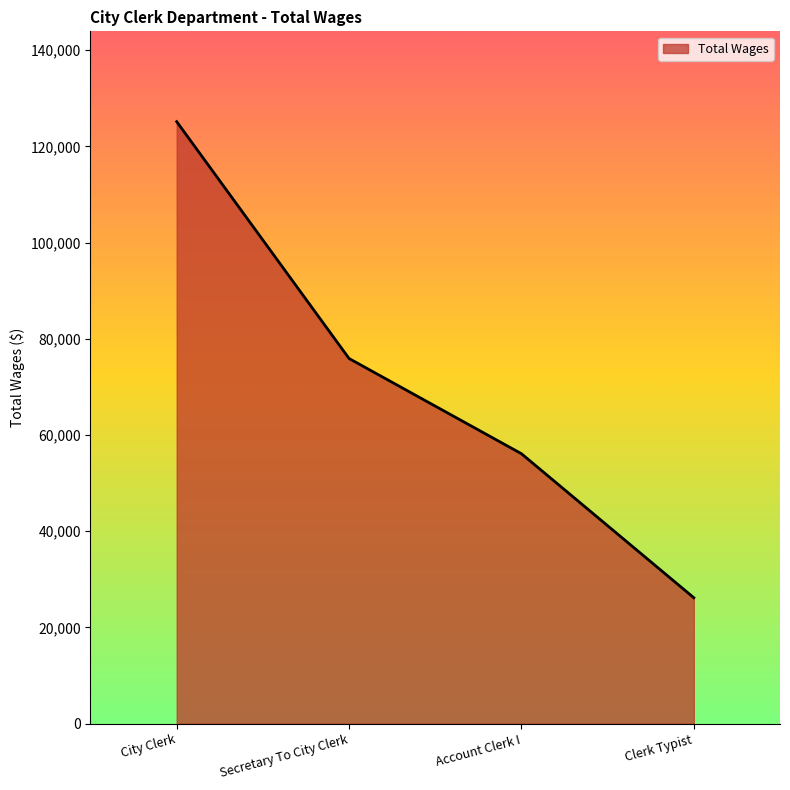

Does the chart display data point markers on the line(s)?

No